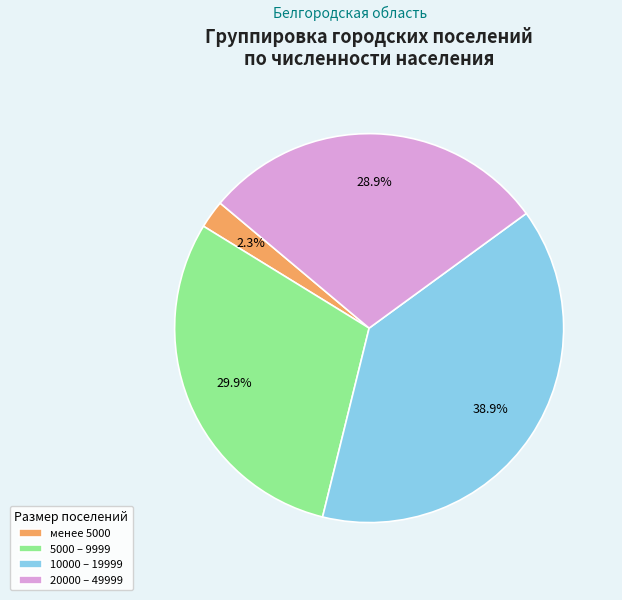

Rank the categories by value from lowest to highest.

менее 5000, 20000 – 49999, 5000 – 9999, 10000 – 19999